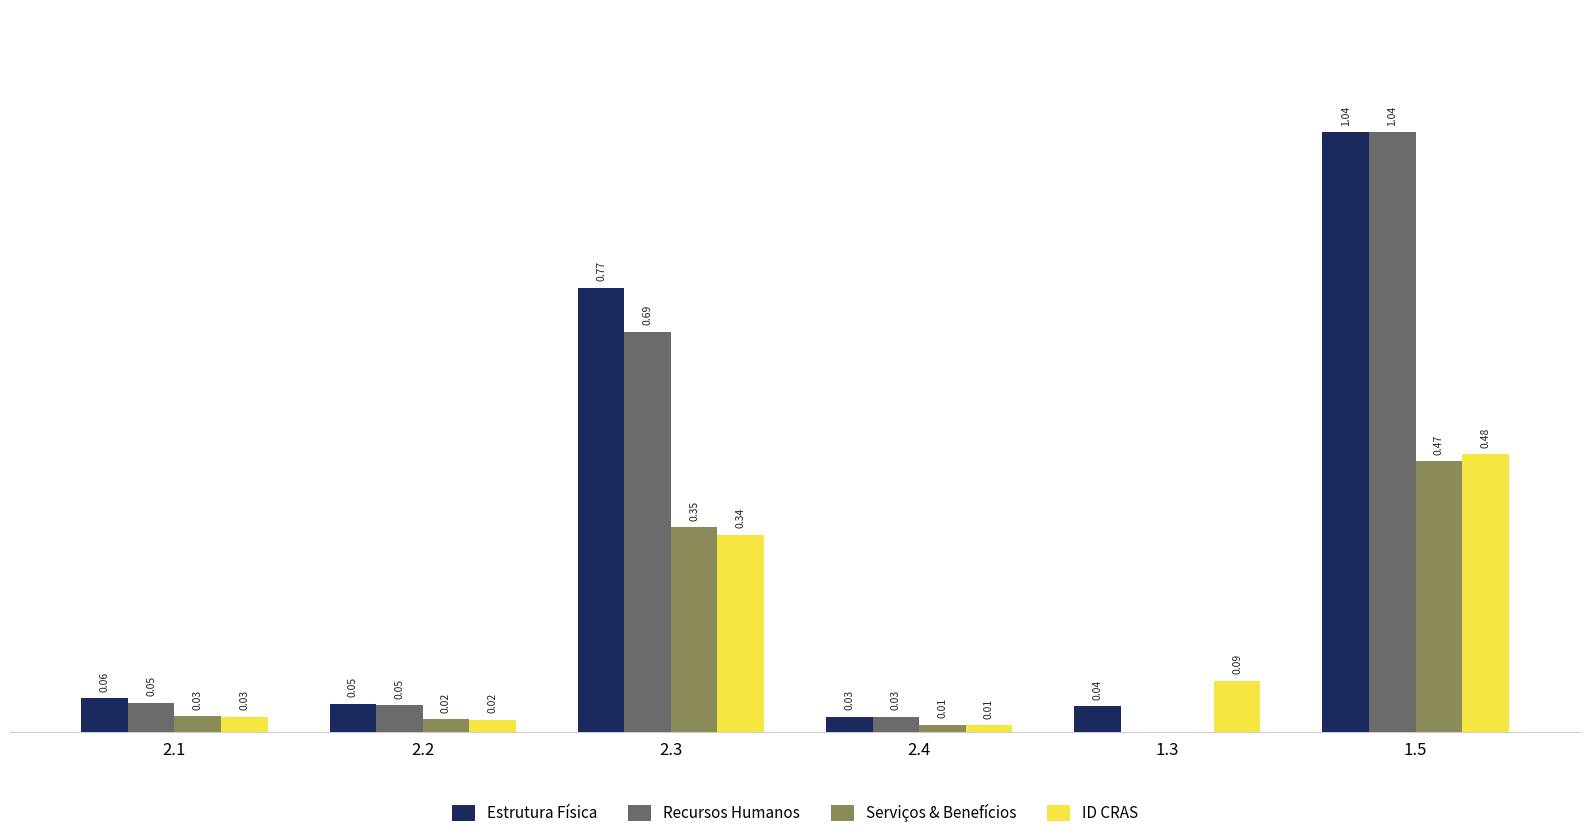

Which series has the largest total across all categories?

Estrutura Física